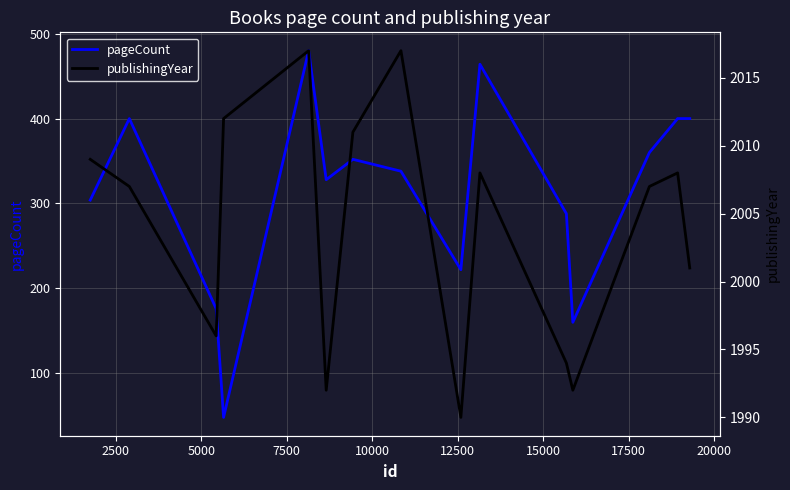

Reading left to right, what are all the values shown in this chart?

pageCount: 304	400	176	48	480	328	352	338	222	464	288	160	360	400	400
publishingYear: 2009	2007	1996	2012	2017	1992	2011	2017	1990	2008	1994	1992	2007	2008	2001